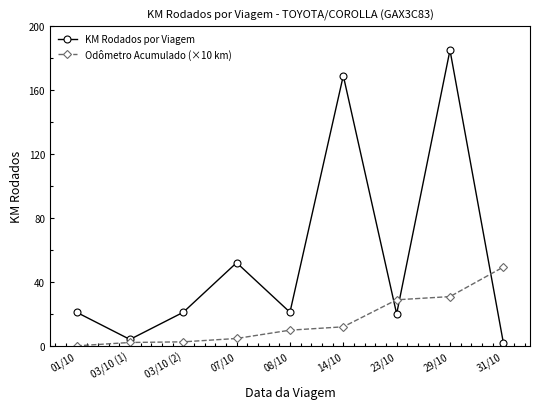

What is the spread (max minus min) of values at 01/10?

21.0